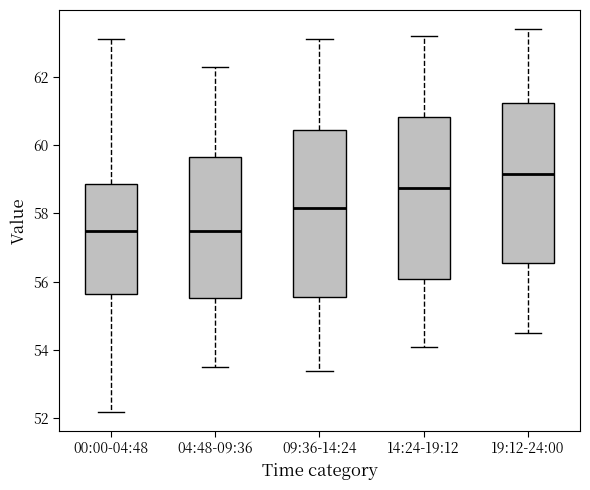

Where does the lower whisker of the box for 14:24-19:12 end on the y-axis? The values are not printed on the chart, so give them approximately, as read against the axis.

54.2